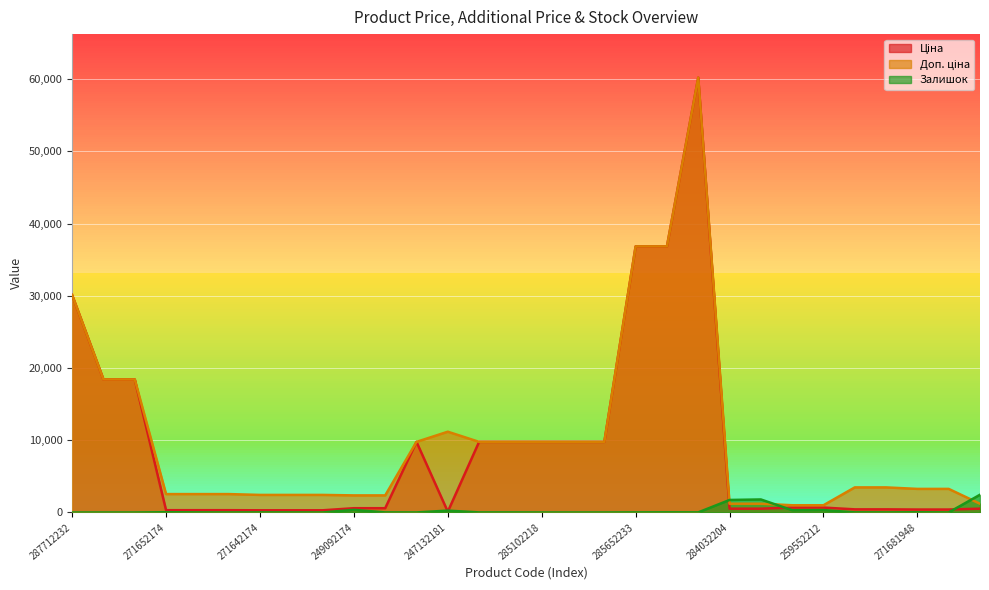

Reading left to right, extract all data points from this chart.

Ціна: 30102.8	18420.9	18420.9	318.3	318.3	318.3	304.1	304.1	304.1	591.6	591.6	9775.5	111.8	9775.5	9775.5	9775.5	9775.5	9775.5	36841.8	36841.8	60205.6	528.2	528.2	679.8	679.8	434.3	434.3	408.2	408.2	528.2
Доп. ціна: 30102.8	18420.9	18420.9	2546.4	2546.4	2546.4	2432.8	2432.8	2432.8	2366.5	2366.5	9775.5	11182.0	9775.5	9775.5	9775.5	9775.5	9775.5	36841.8	36841.8	60205.6	1210.7	1210.7	1004.1	1004.1	3474.1	3474.1	3265.8	3265.8	1210.7
Залишок: 0.0	0.0	0.0	38.0	15.0	5.0	14.0	10.0	5.0	365.0	14.0	7.0	260.0	11.0	11.0	3.0	0.0	1.0	14.0	23.0	16.0	1734.0	1804.0	317.0	334.0	22.0	13.0	30.0	10.0	2457.0